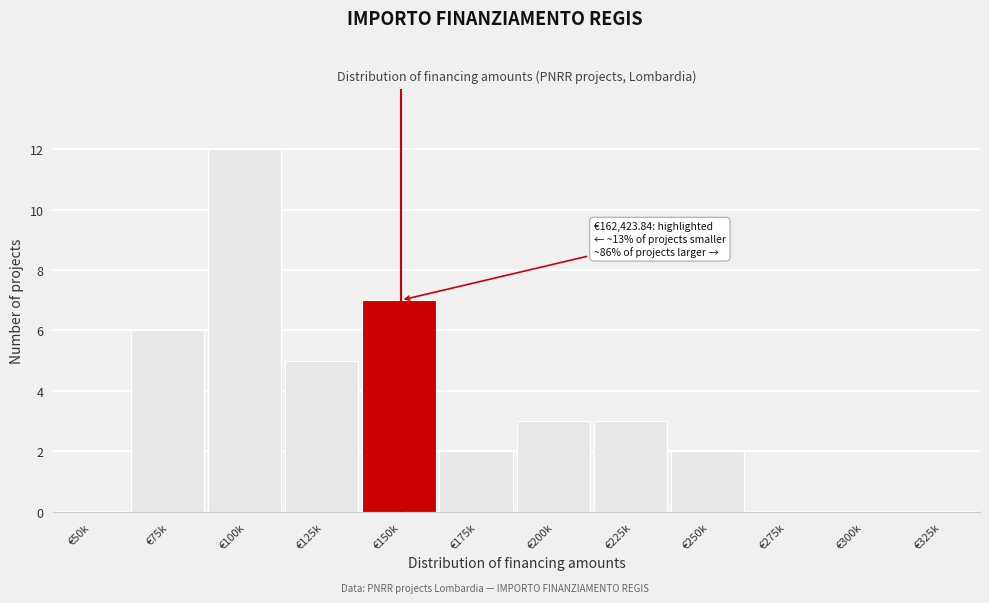

Reading left to right, list all the values displayed in this chart.

€50k=0	€75k=6	€100k=12	€125k=5	€150k=7	€175k=2	€200k=3	€225k=3	€250k=2	€275k=0	€300k=0	€325k=0